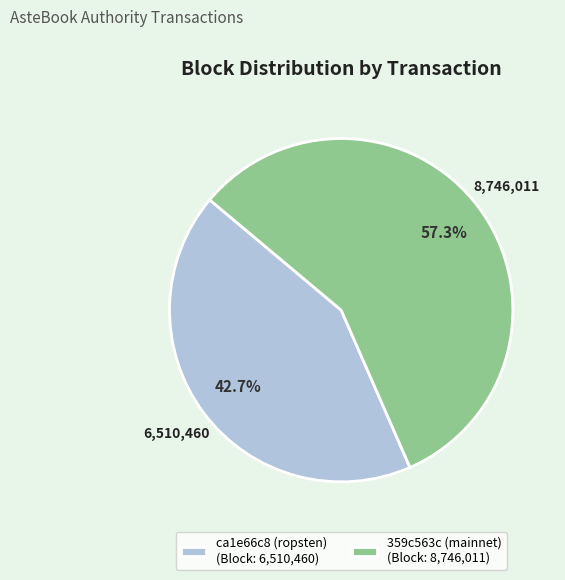

What percentage is NOT represented by 359c563c (mainnet)?

42.7%